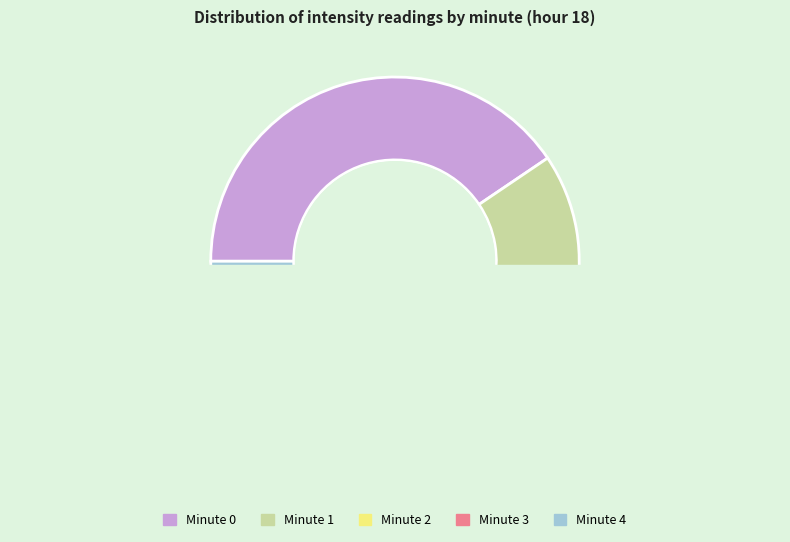

Which slice is the smallest?

Minute 4